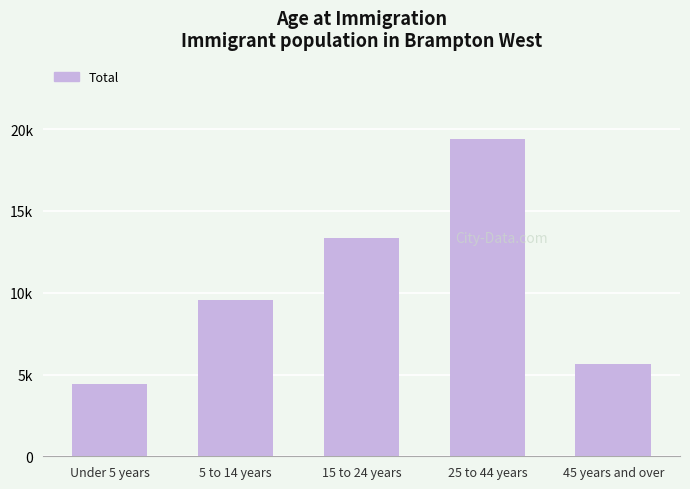

What is the change in value from 25 to 44 years to 45 years and over?

-13775